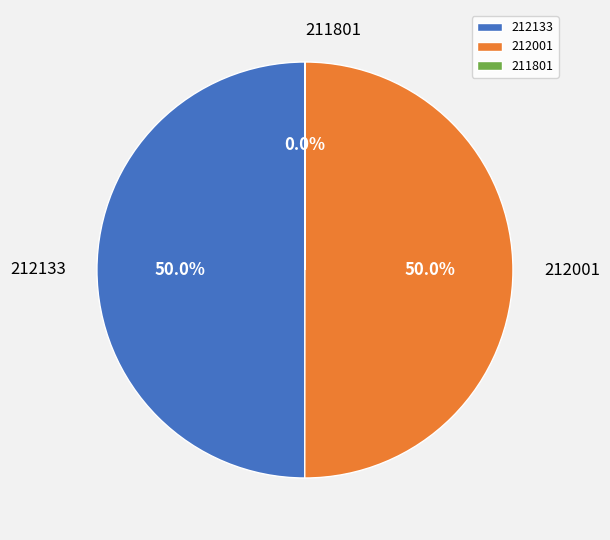

Combined, what portion of the pie is 212133 and 212001?

100.0%